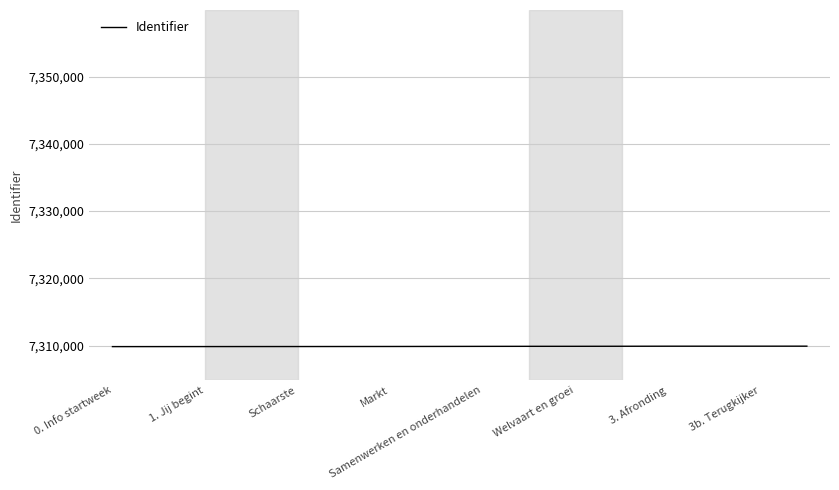

What is the maximum value shown in the chart?

7309913